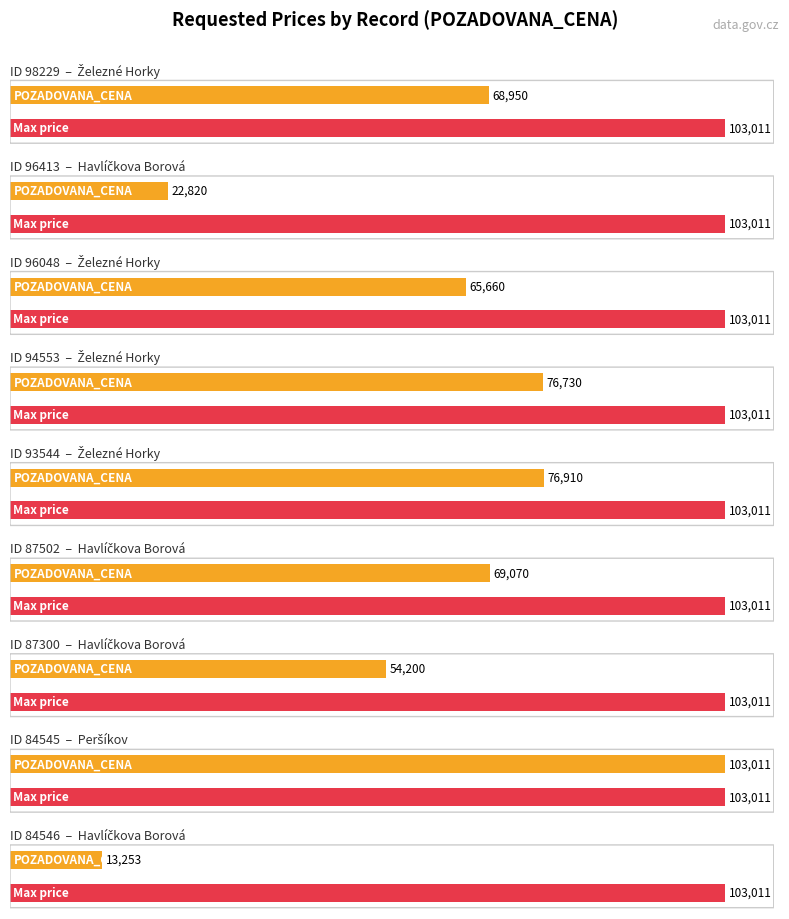

Does the chart contain stacked bars?

No